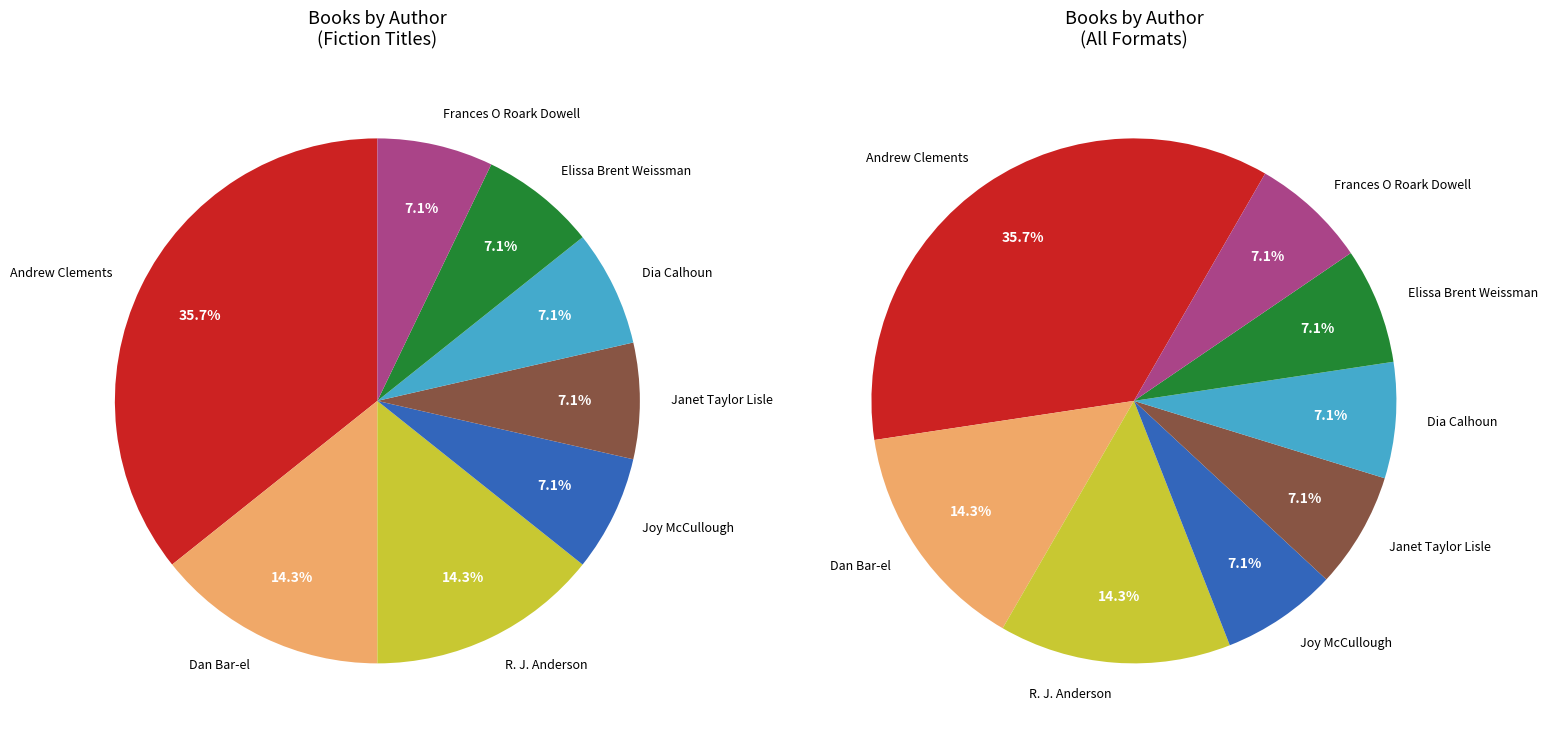

How many slices are in this pie chart?

8